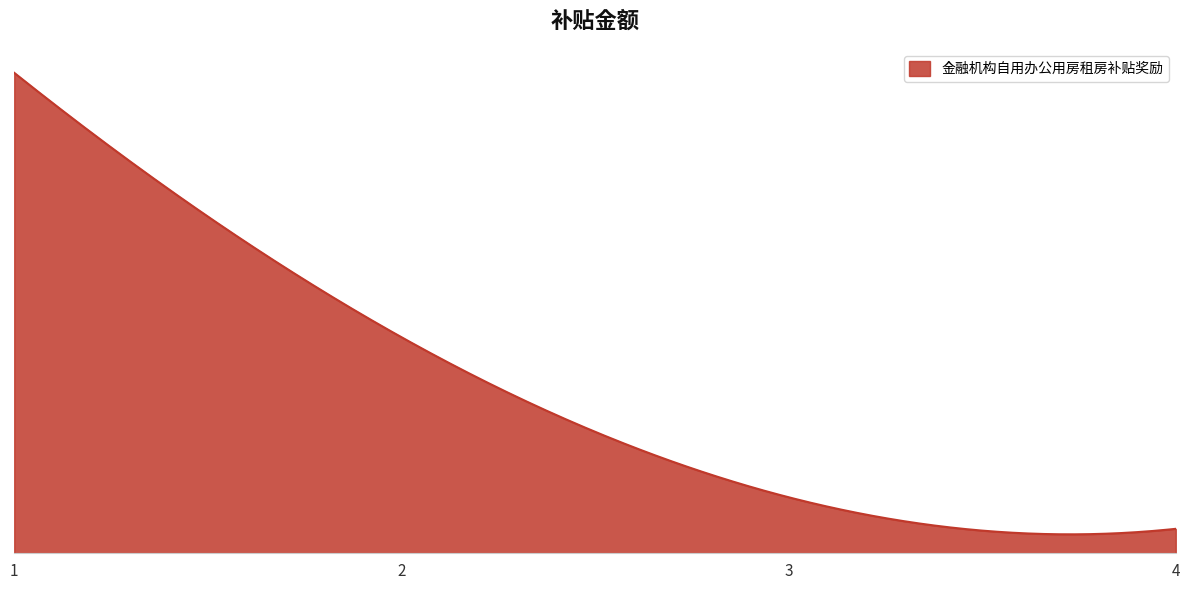

List the labels in order of value, smallest first.

4, 3, 2, 1